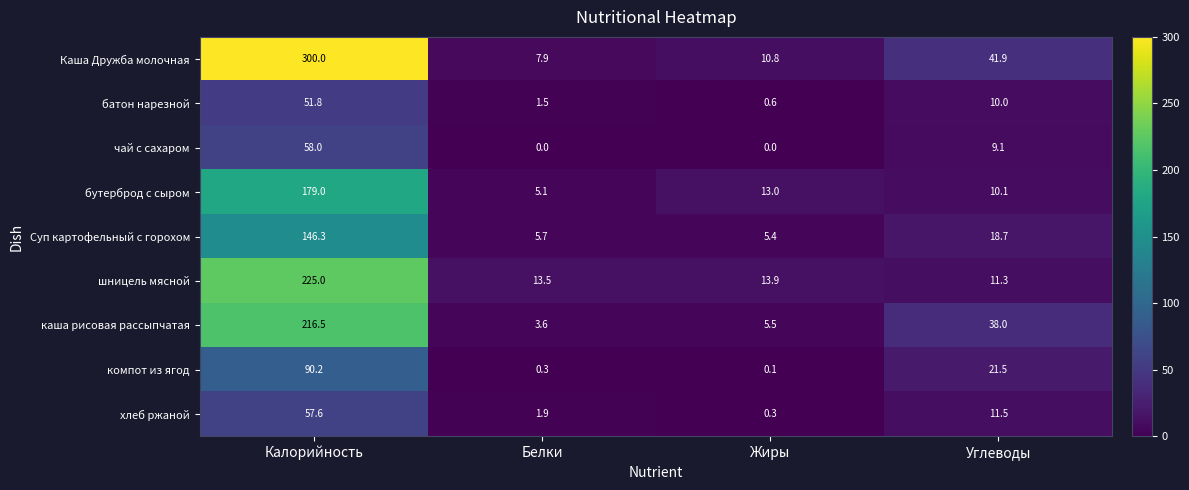

What is the sum of all Каша Дружба молочная values?

360.6